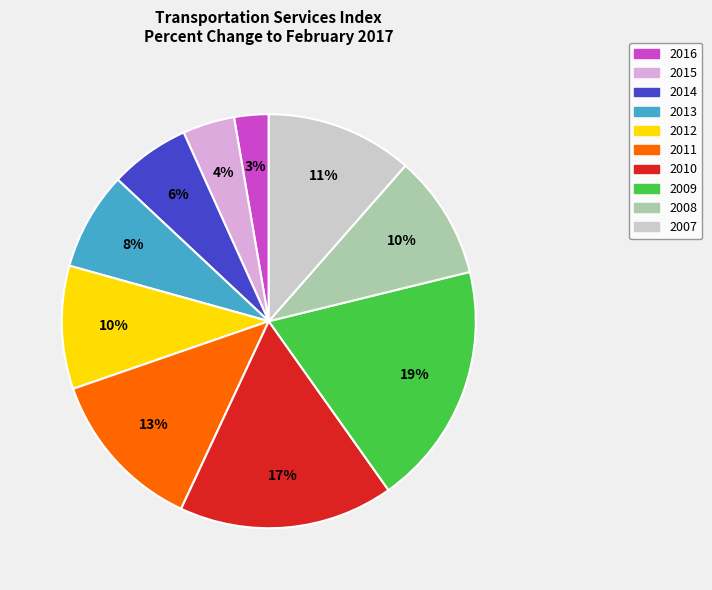

Which has a higher value, 2015 or 2014?

2014